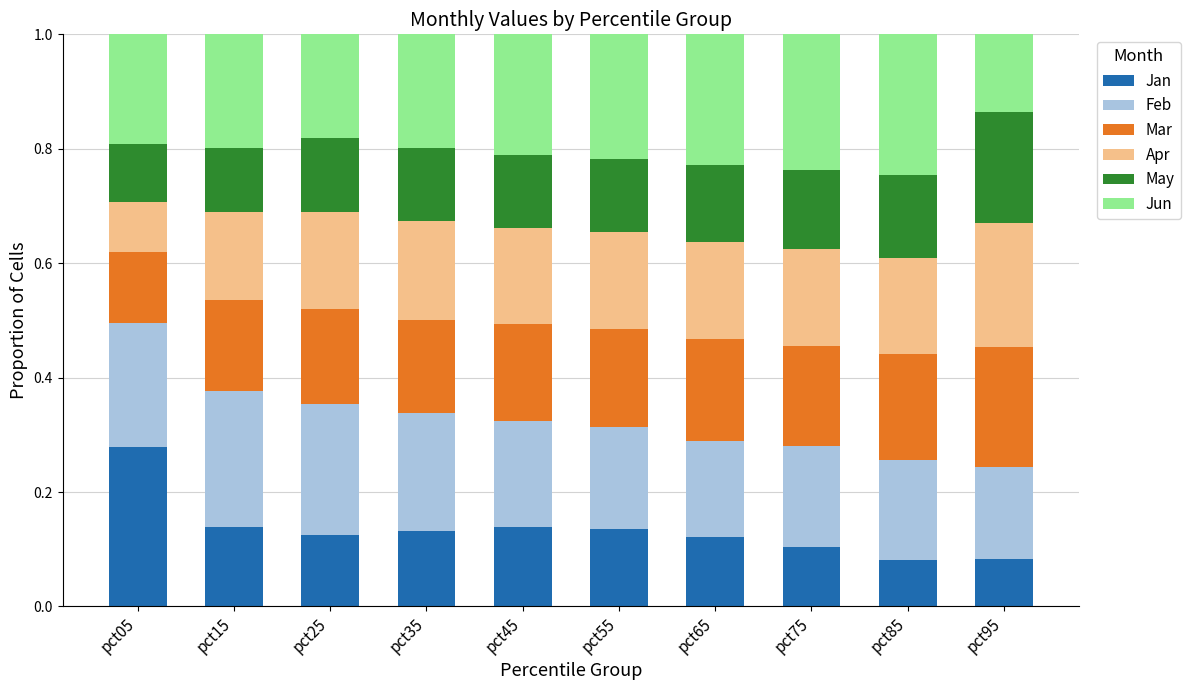

What is the total value across all series at pct65?

1.0